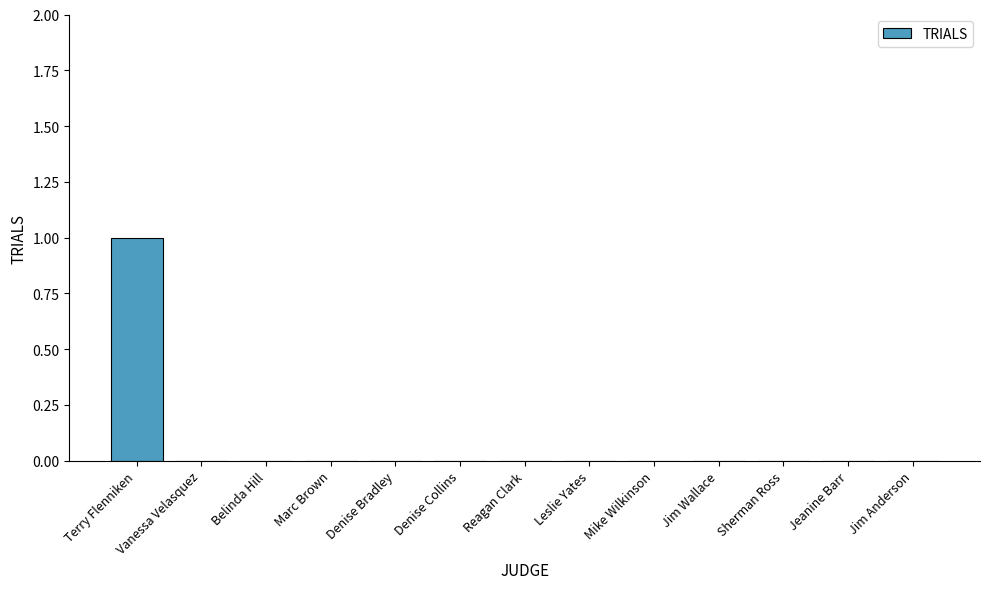

The value at Belinda Hill is 0. True or false?

True